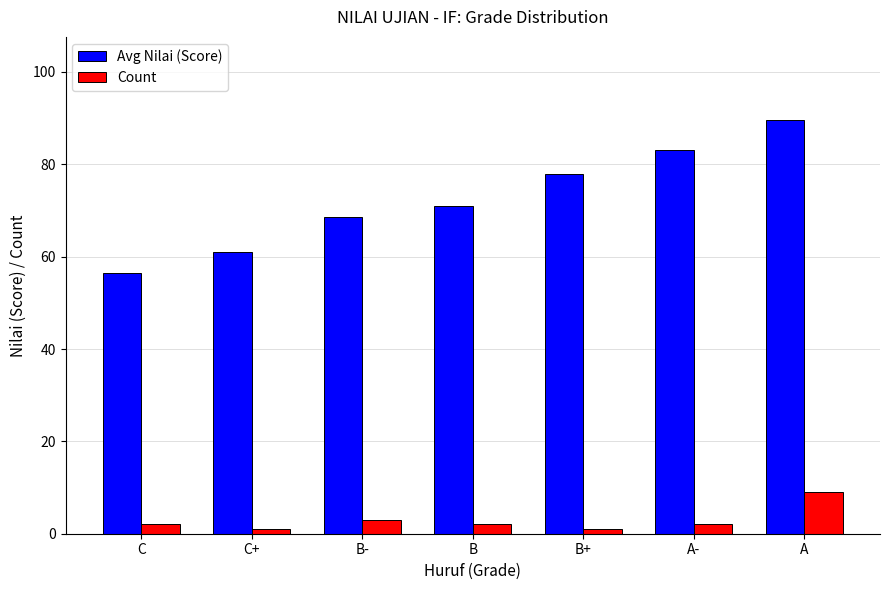

What is the label of the 1st bar from the left?

C